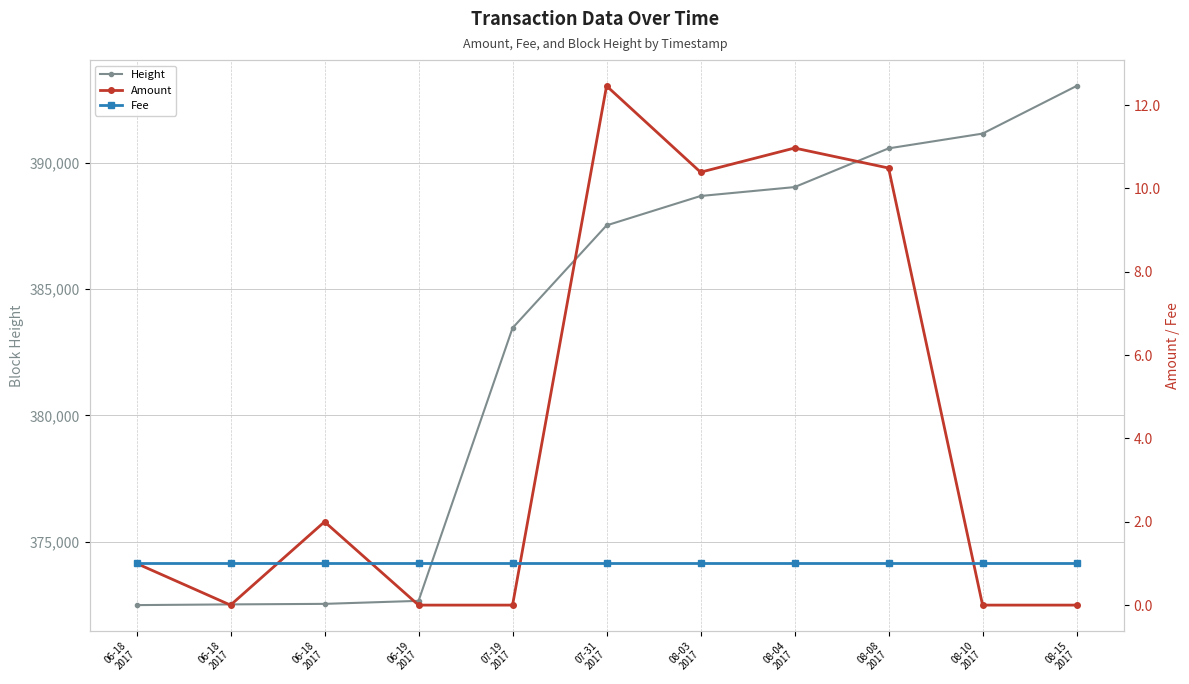

How many lines are shown in the chart?

3